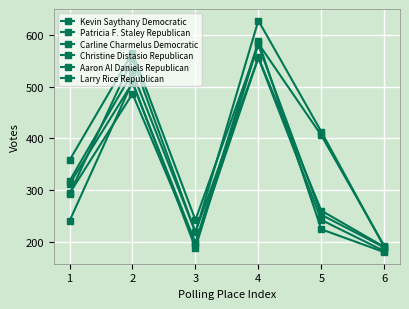

The value of Carline Charmelus Democratic at 2 is 135. True or false?

False